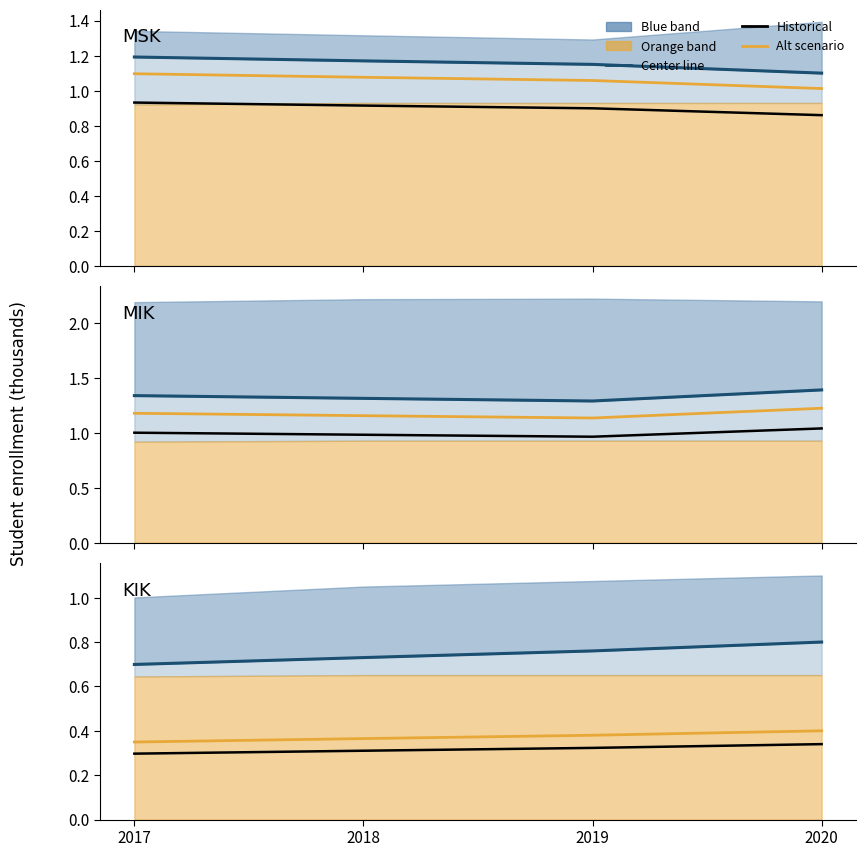

What value does the Center line series have at 2020?

0.8